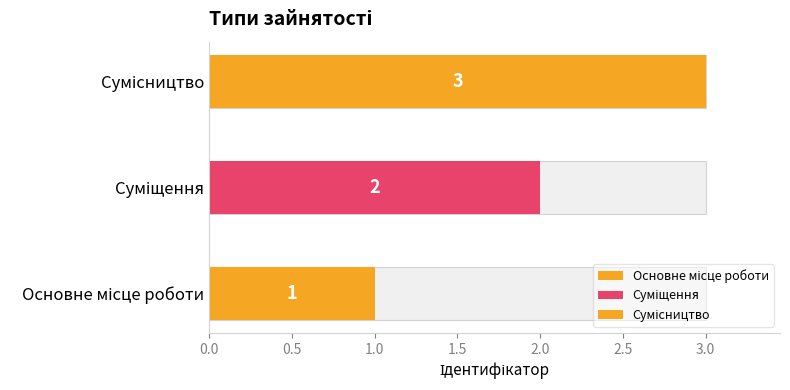

The chart shows a value of 1 at Основне місце роботи. True or false?

True